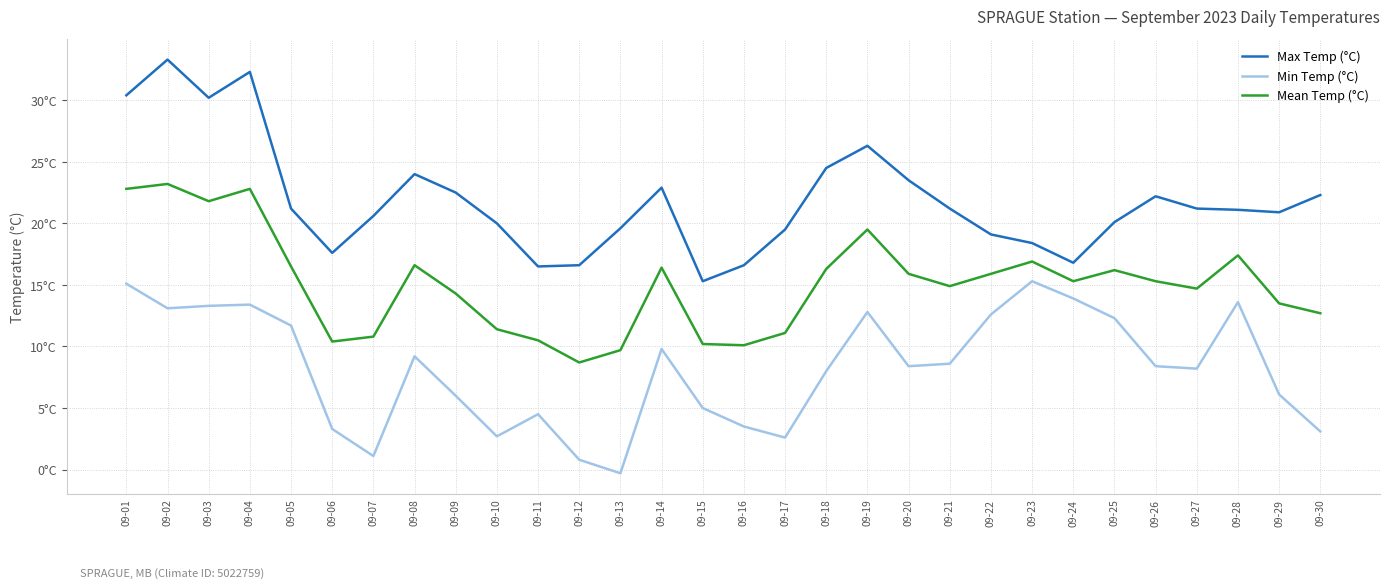

Is the value of Mean Temp (°C) at 09-16 greater than the value of Max Temp (°C) at 09-01?

No